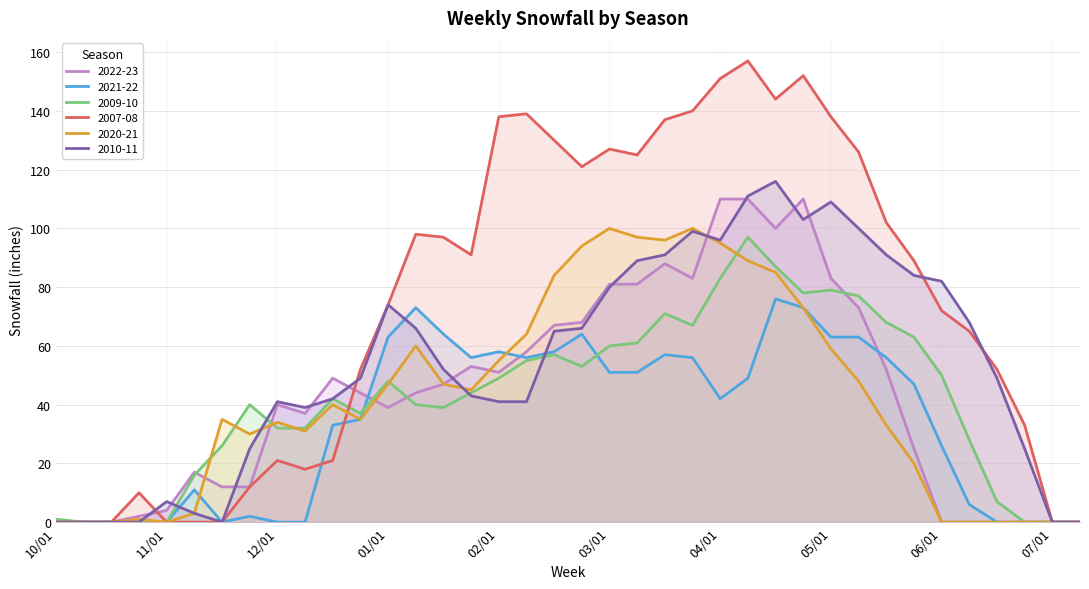

Is the value of 2007-08 at 11/22 greater than the value of 2021-22 at 10/22?

Yes